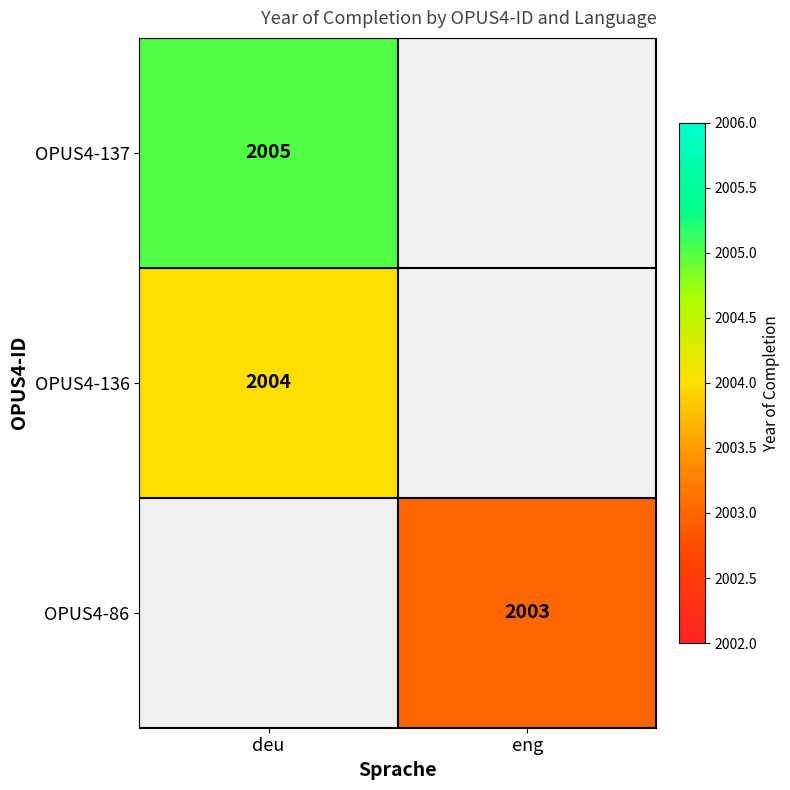

True or false: OPUS4-86 has a value of 2003 at eng.

True